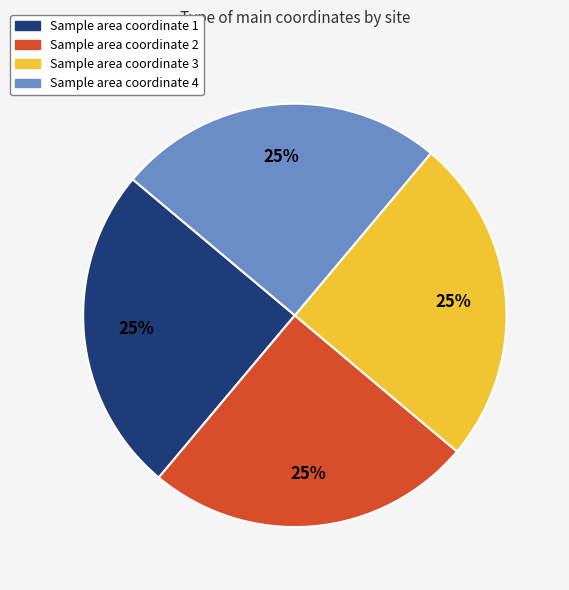

Is there a majority slice in this chart?

No